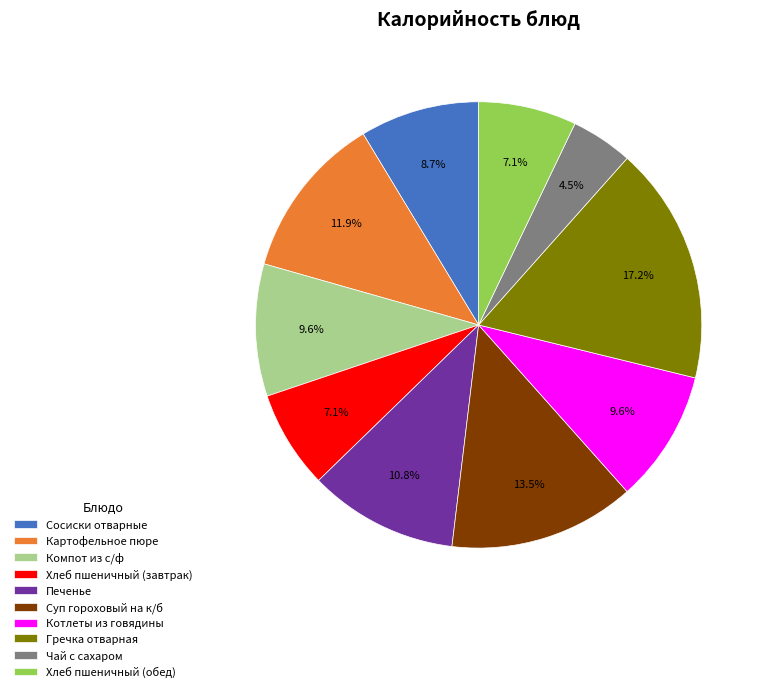

What is the total percentage of Хлеб пшеничный (обед) and Компот из с/ф?

16.7%